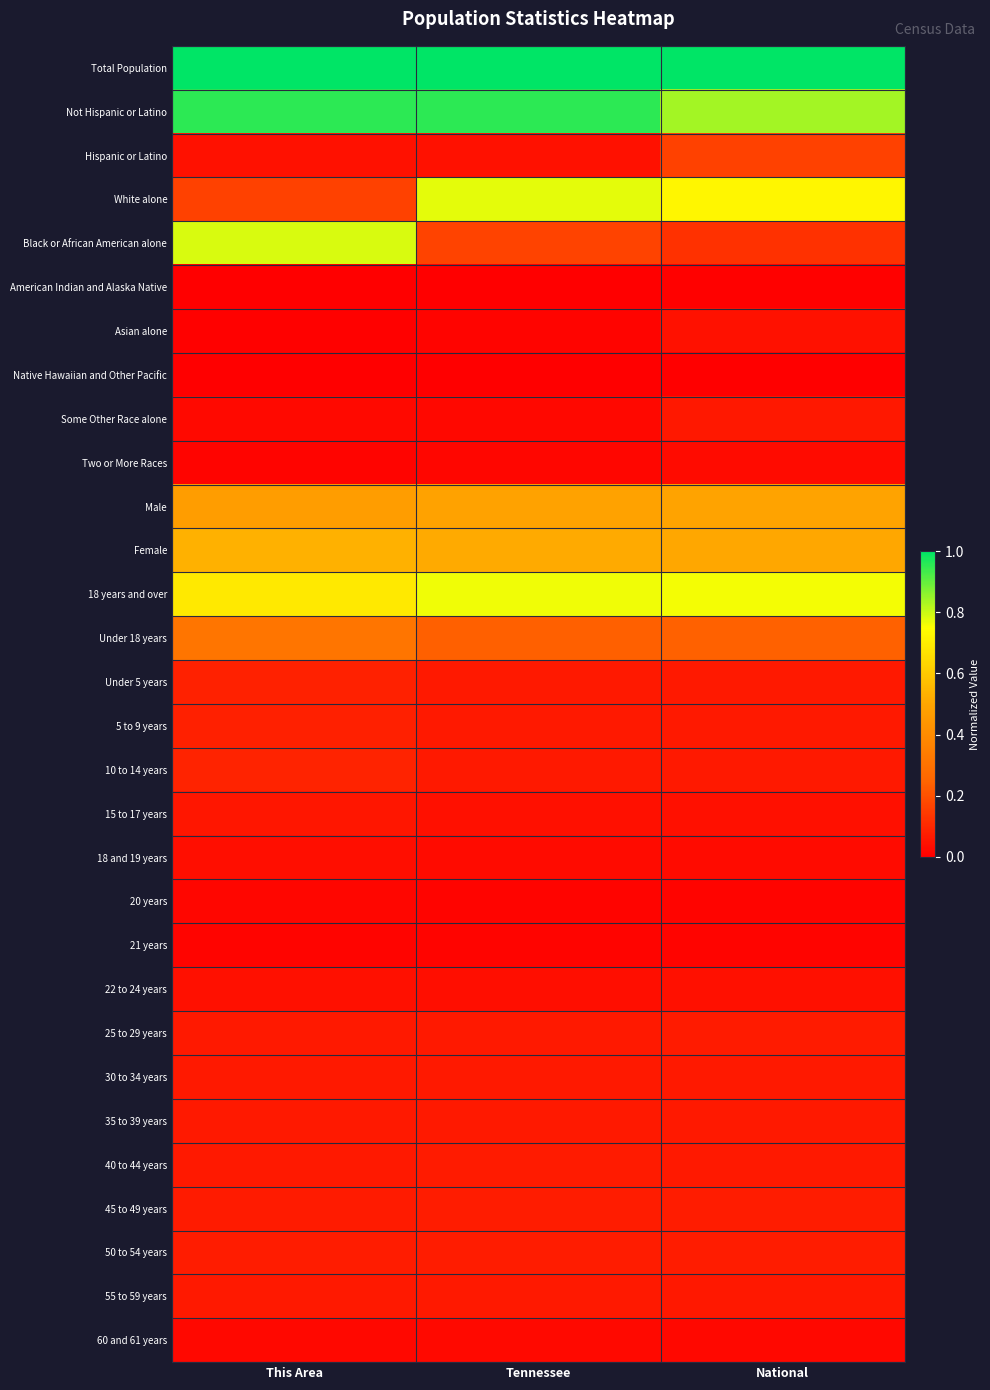

What is the spread (max minus min) of values at National?

1.0